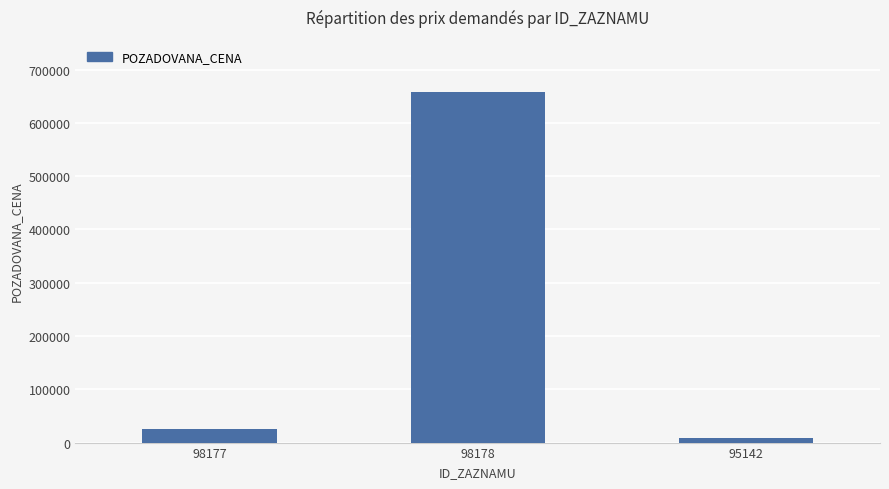

True or false: the data shows 854937 at 98178.

False